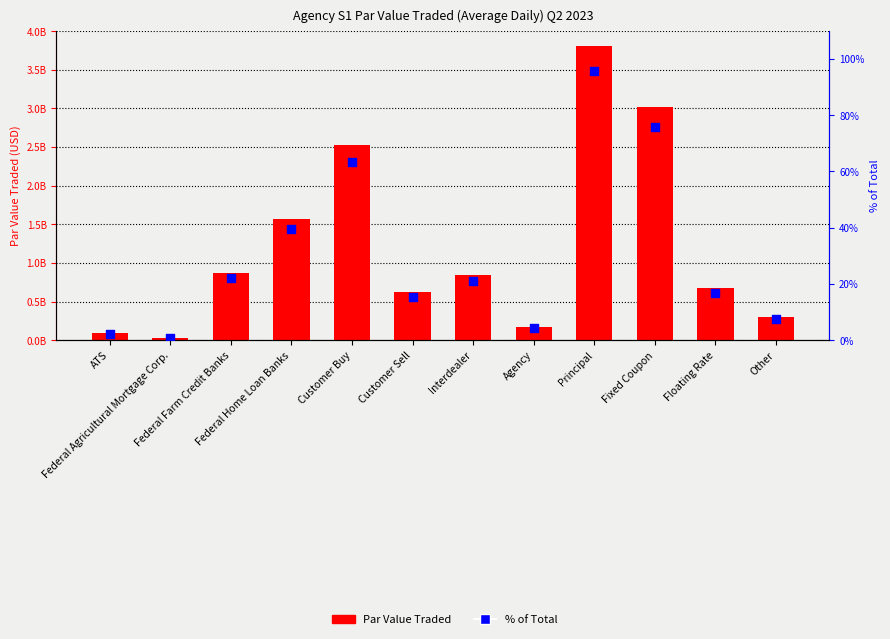

Which series contains the highest Y value?

Par Value Traded